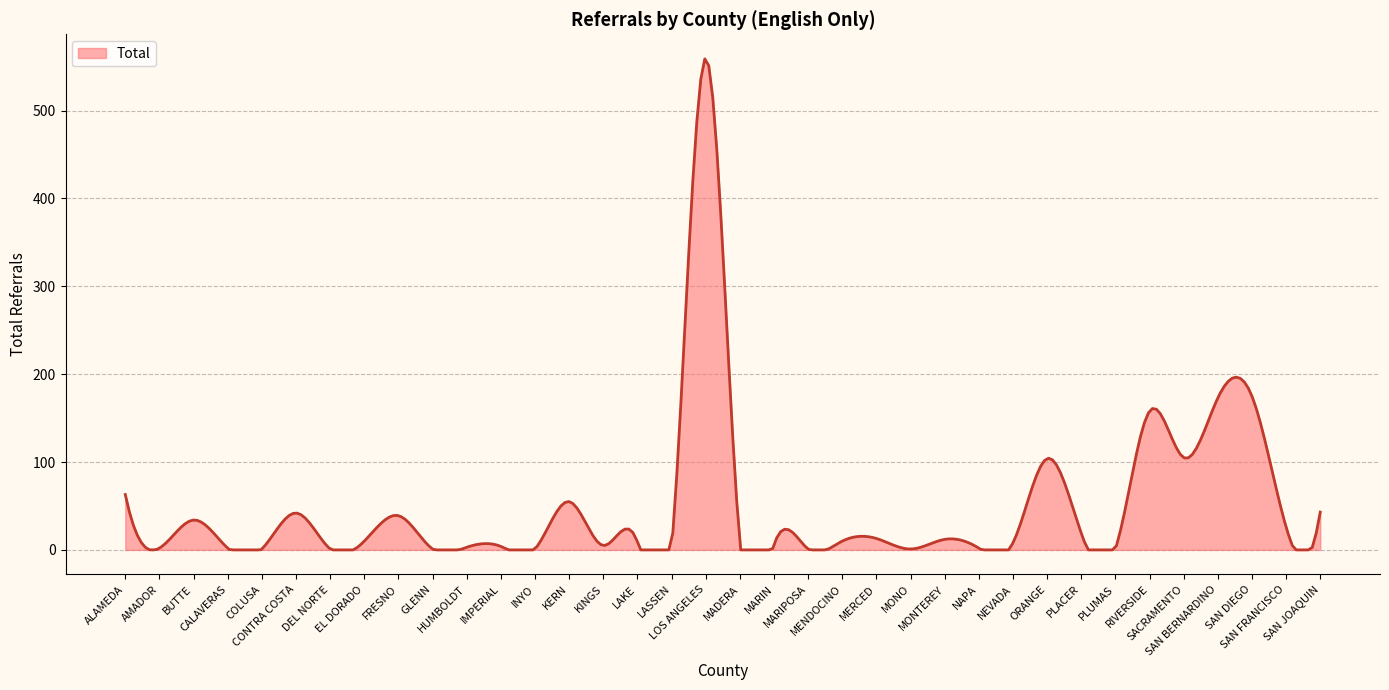

What is the greatest value displayed?

559.0